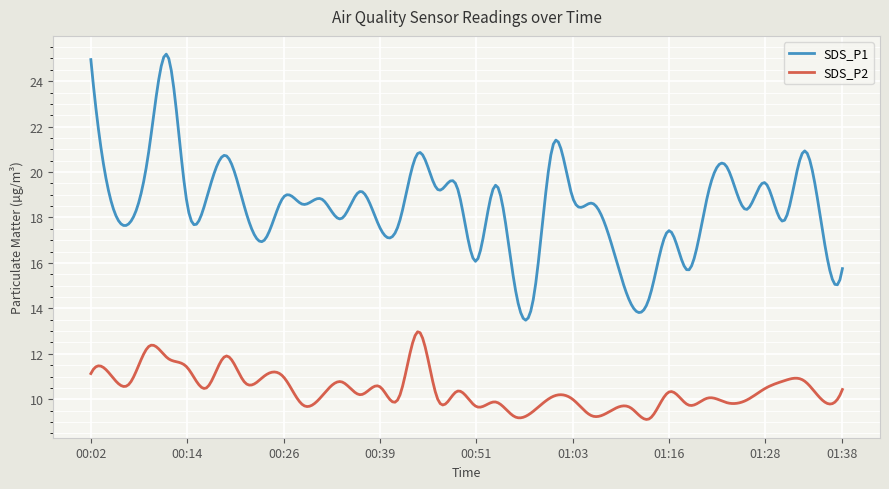

List the series in order of their overall mean, lowest first.

SDS_P2, SDS_P1